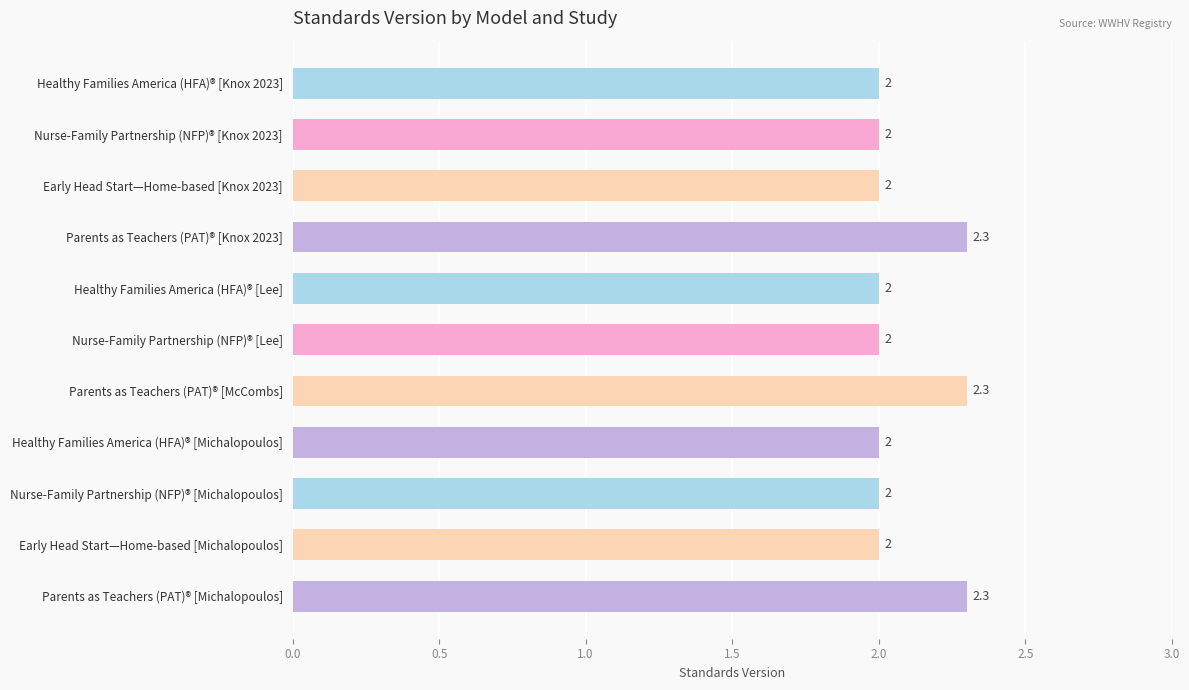

Between Healthy Families America (HFA)® [Lee] and Parents as Teachers (PAT)® [McCombs], which is larger?

Parents as Teachers (PAT)® [McCombs]